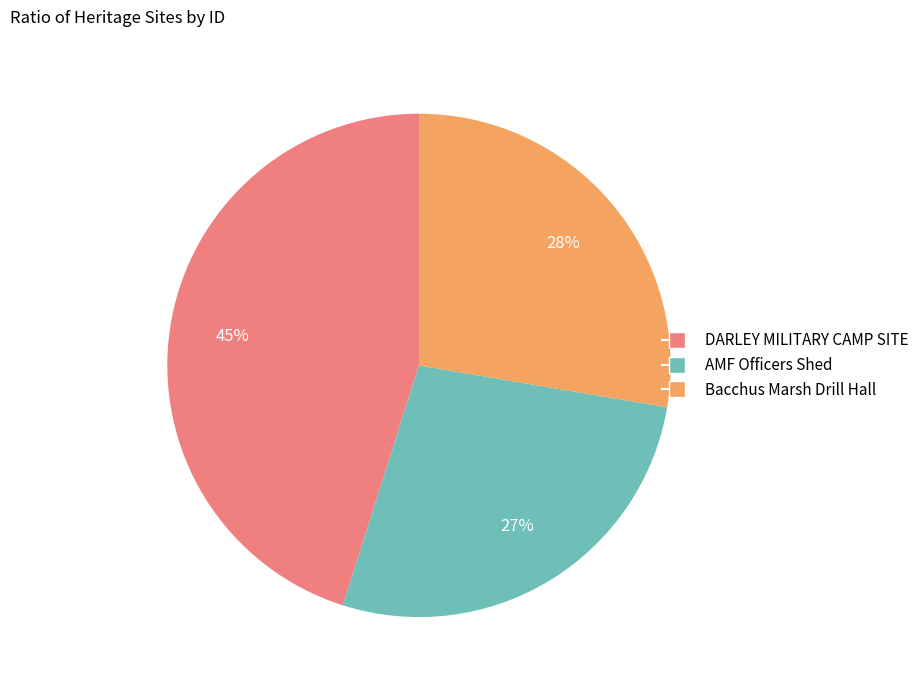

How many segments does this pie chart have?

3